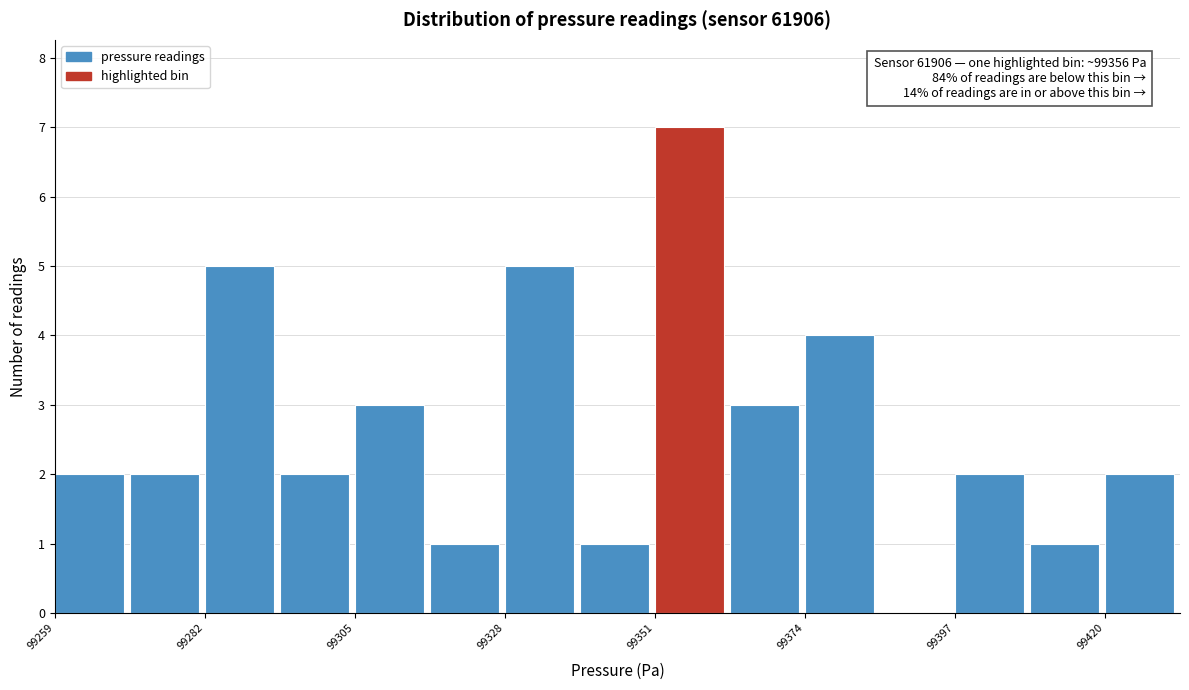

Around what value on the x-axis is the tallest bar? Give the approximate position of its centre, as read against the axis.

99355